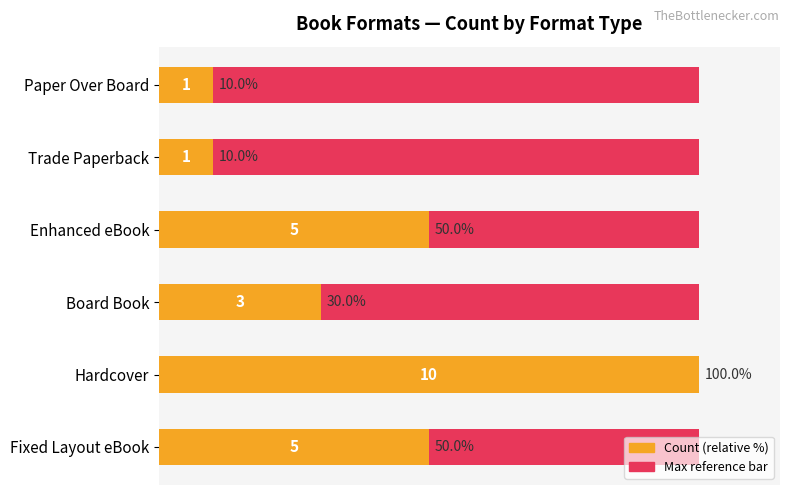

What is the difference between the maximum and minimum values in the Count (relative) series?

90.0